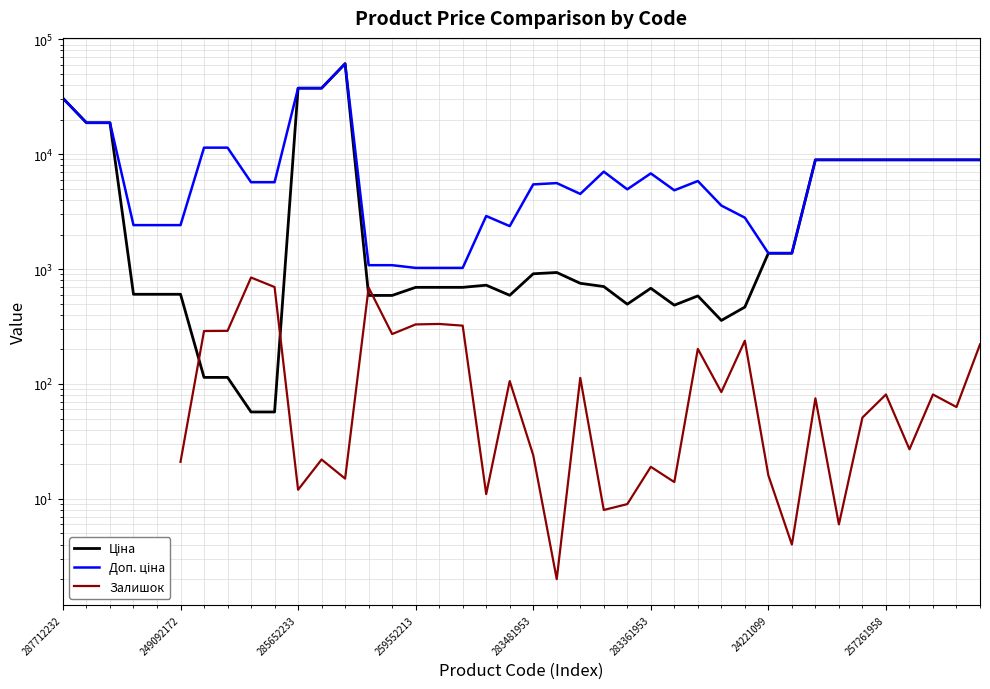

What is the maximum value for Ціна?

61434.3